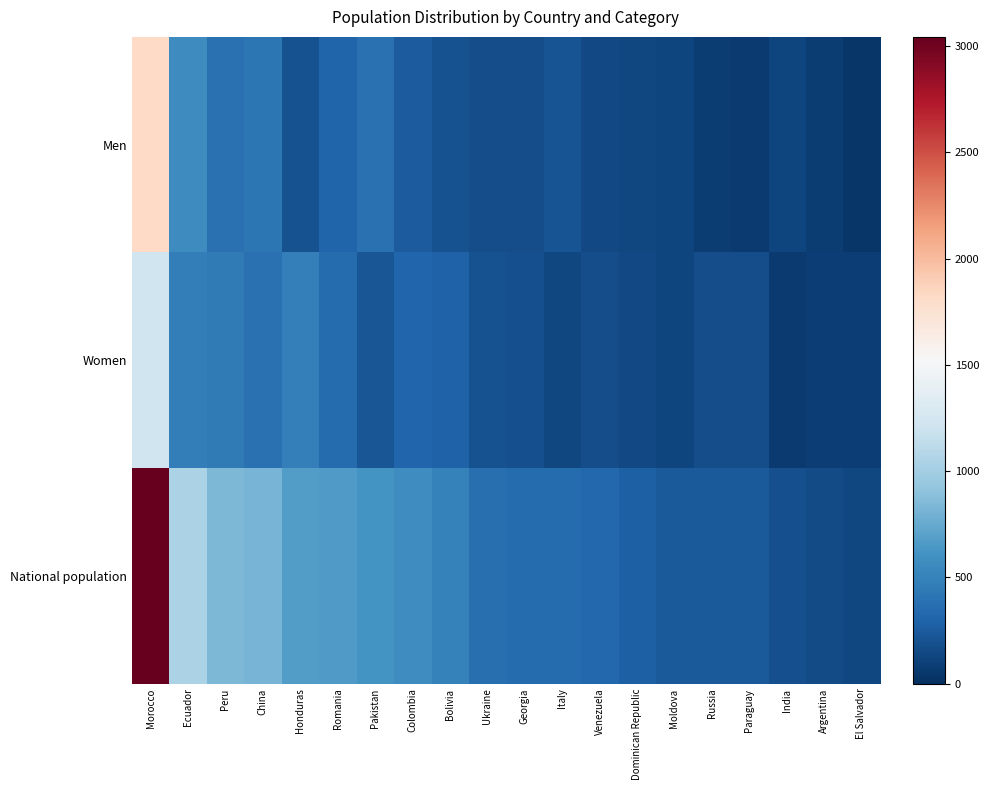

Rank the series at Romania from lowest to highest value.

Men, Women, National population